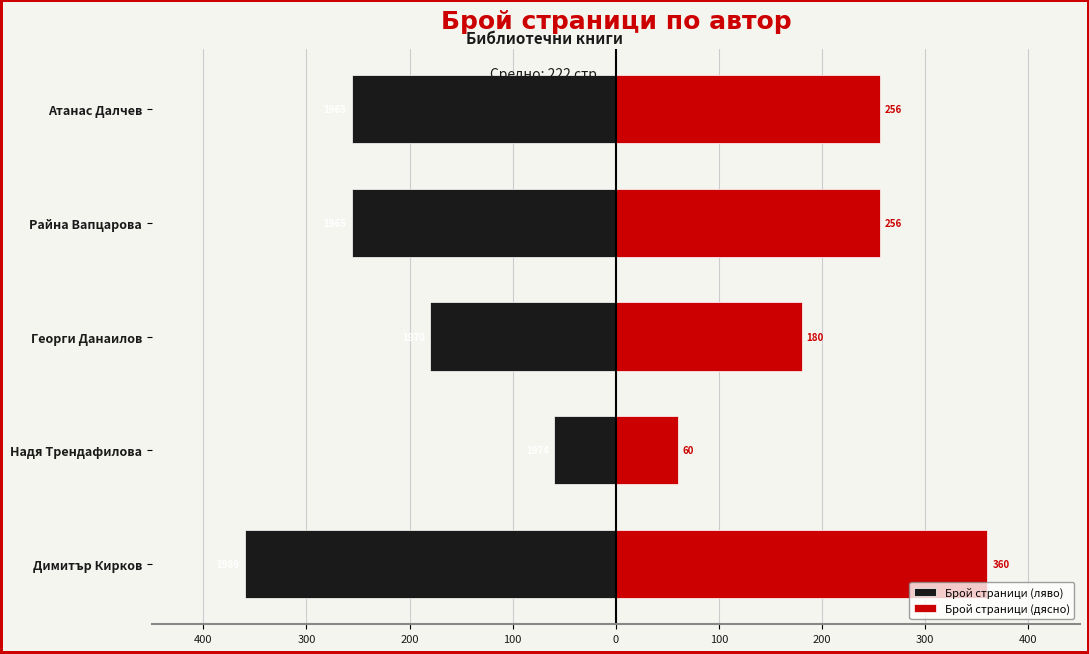

Are the bars grouped side by side (vs. stacked)?

Yes